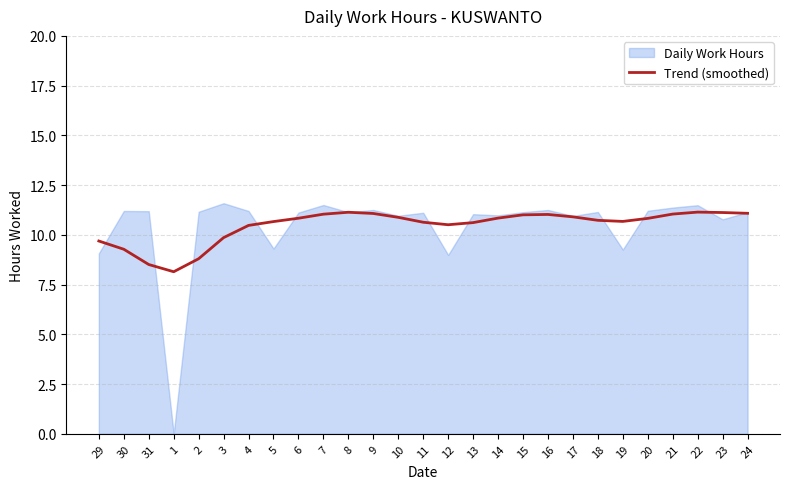

What is the maximum value for Trend (smoothed)?

11.1